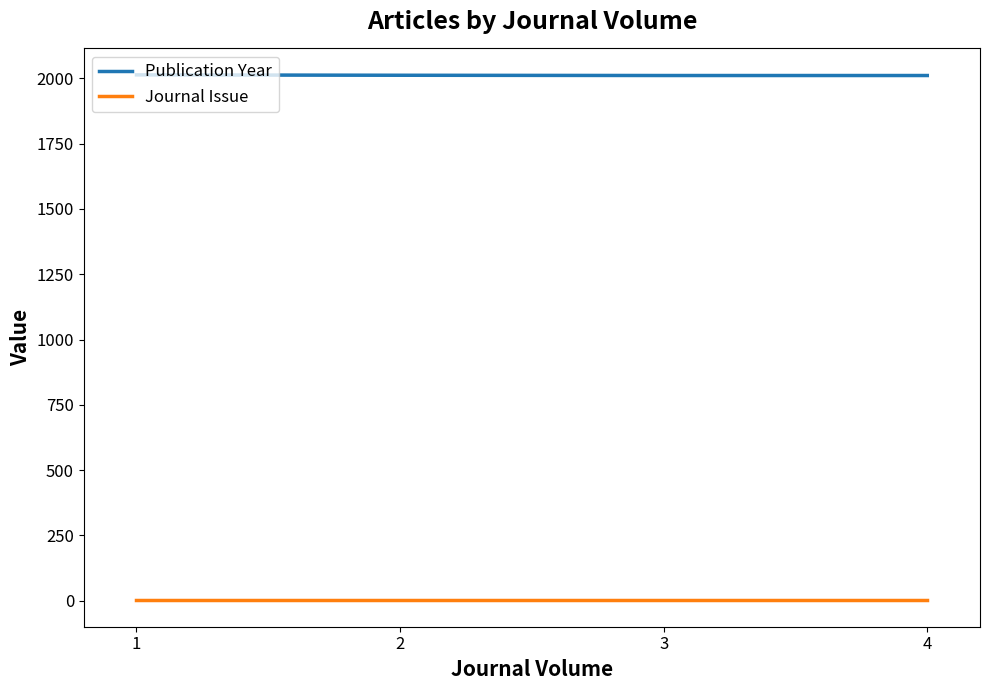

Which series changed the most between 3 and 4?

Publication Year